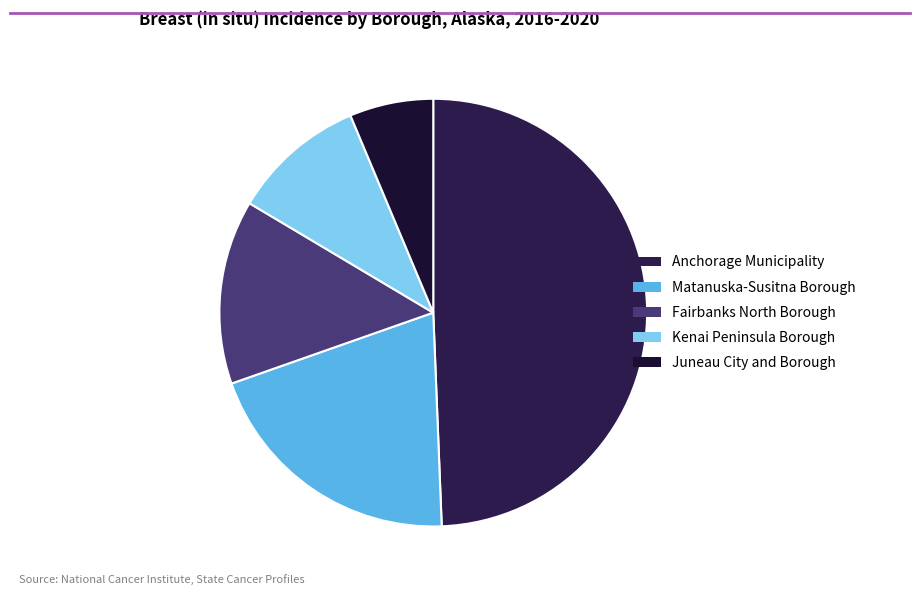

Which has a higher value, Juneau City and Borough or Matanuska-Susitna Borough?

Matanuska-Susitna Borough